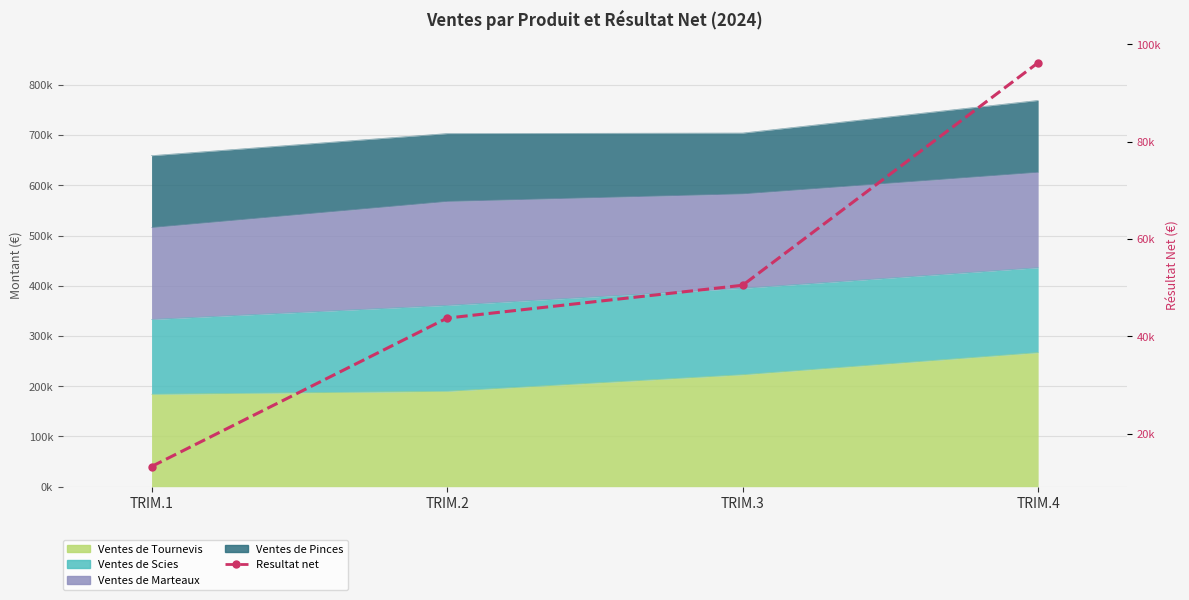

Between TRIM.1 and TRIM.3, which is larger?

TRIM.3